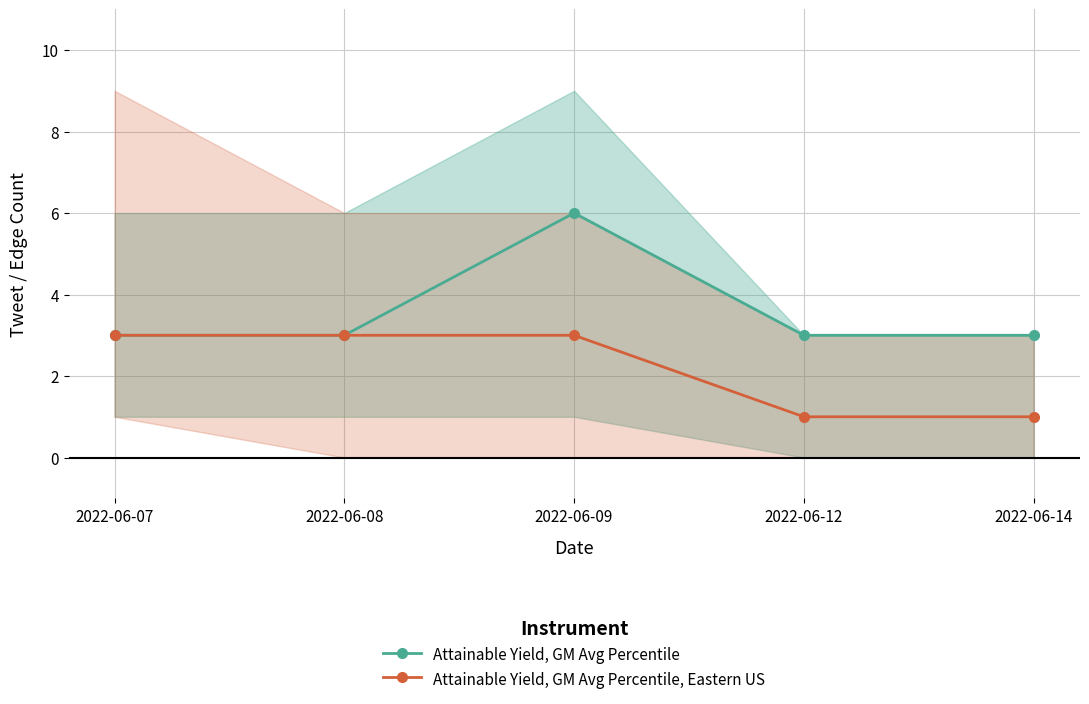

What is the value of the Attainable Yield, GM Avg Percentile, Eastern US point at the 4th from the left?

1